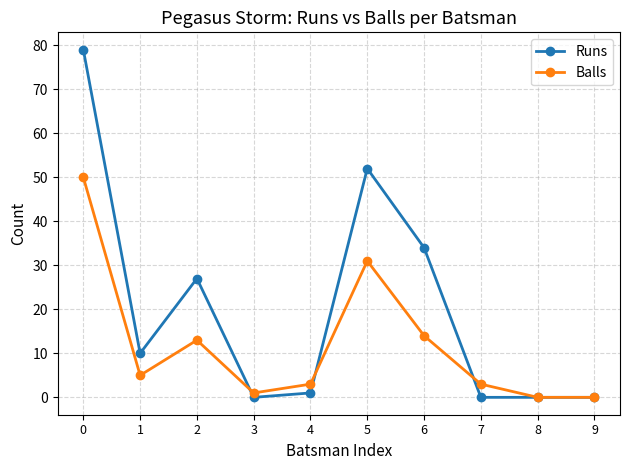

What is the total value across all series at 2?

40